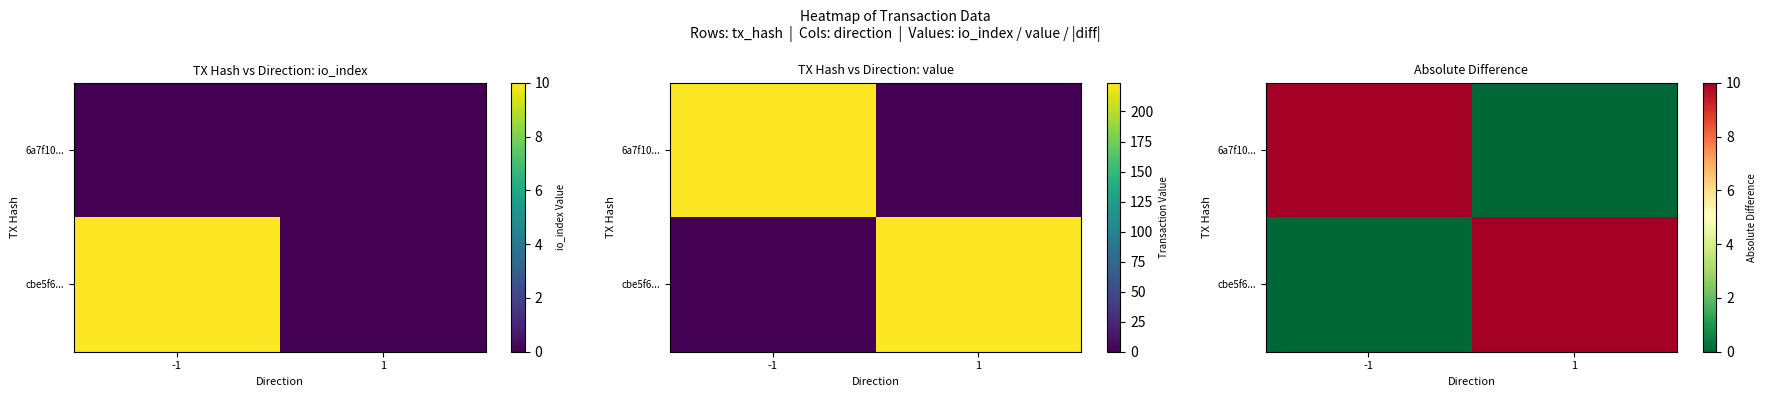

Which series has the largest total across all categories?

6a7f10...